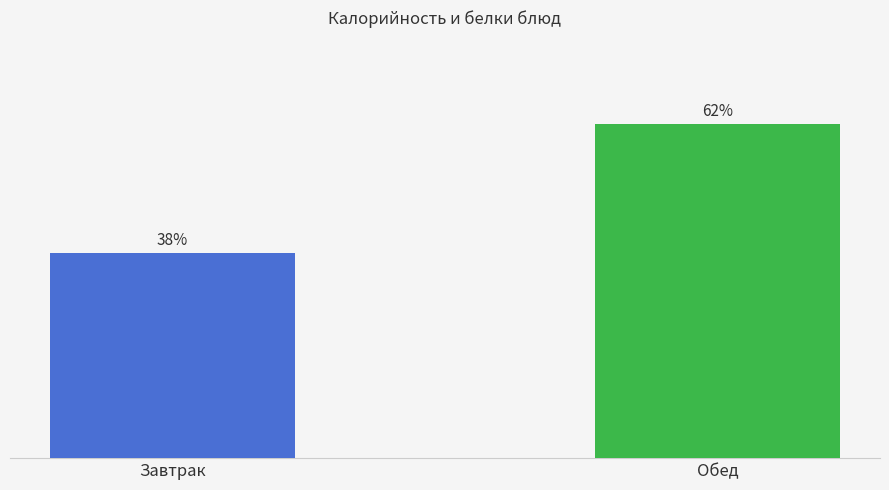

Does the chart contain any negative values?

No